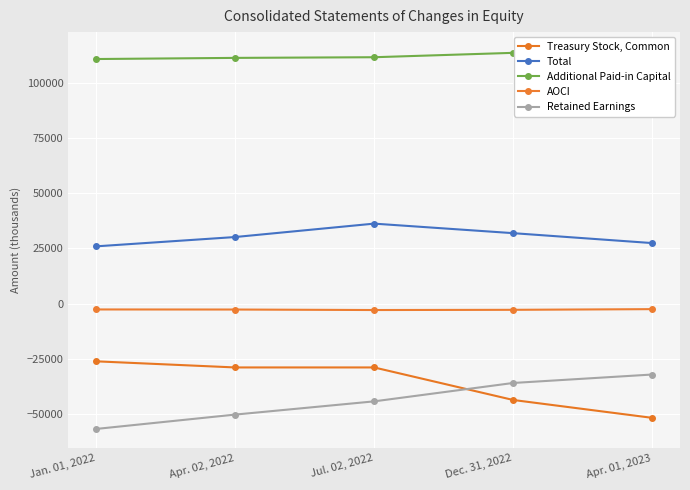

What position from the right is Jul. 02, 2022?

3